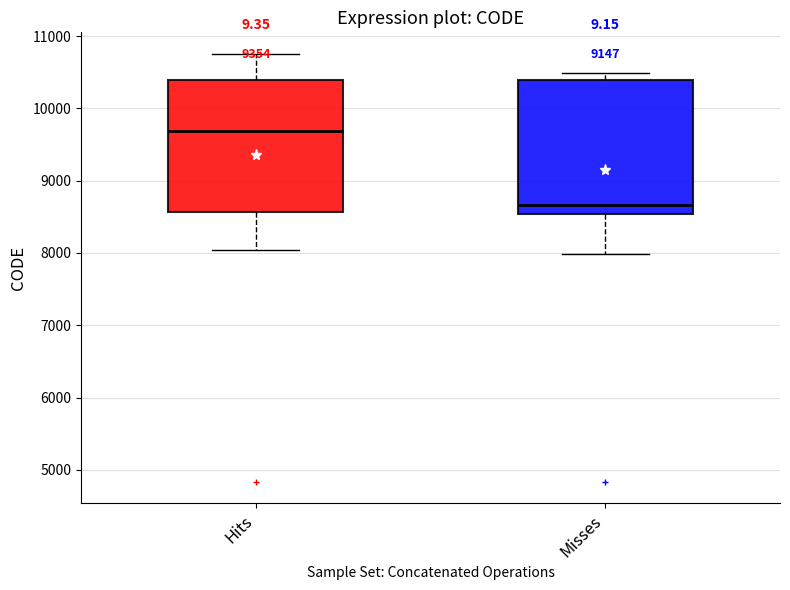

Reading left to right, read every box against the y-axis: the position of its median line, the range the box covers, and the ends of its whiskers. The values are not printed on the chart, so give them approximately, as read against the axis.

Hits: median 9700, box 8600 to 10400, whiskers 8000 to 10800
Misses: median 8700, box 8500 to 10400, whiskers 8000 to 10500